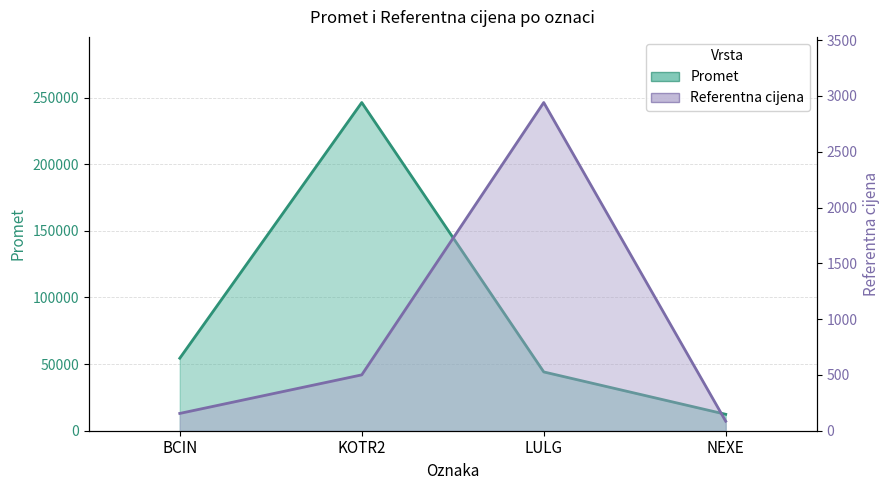

Is the value of Referentna cijena at BCIN greater than the value of Promet at KOTR2?

No